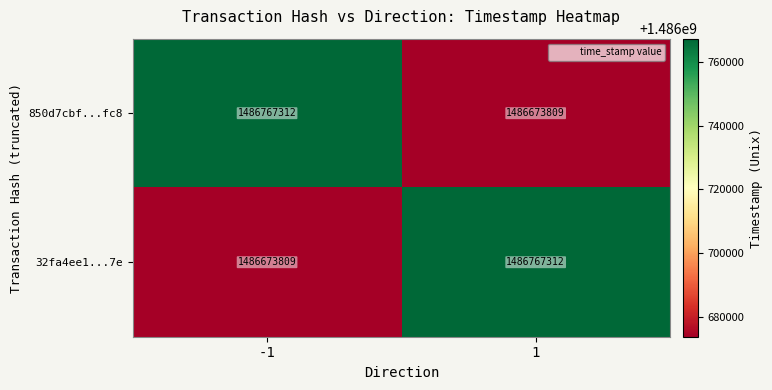

What is the maximum value shown in the chart?

1486767312